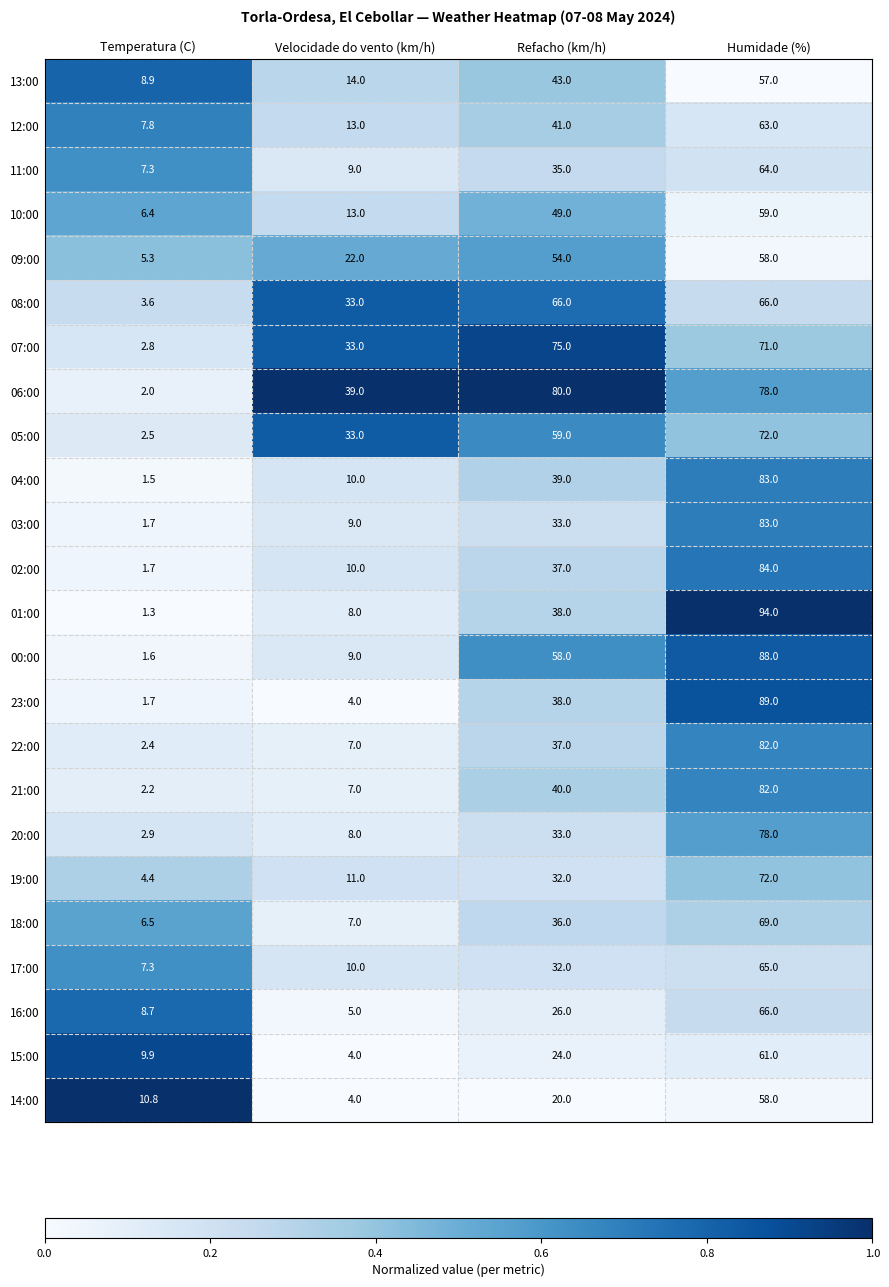

At which label is 20:00 closest to 40?

Refacho (km/h)